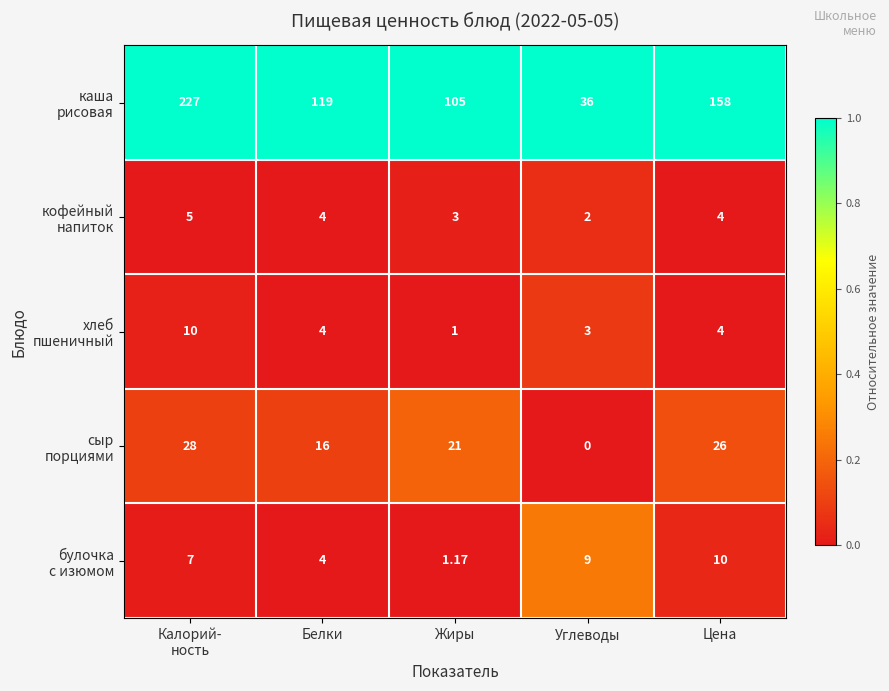

At which category does the chart reach its minimum across all series?

Углеводы